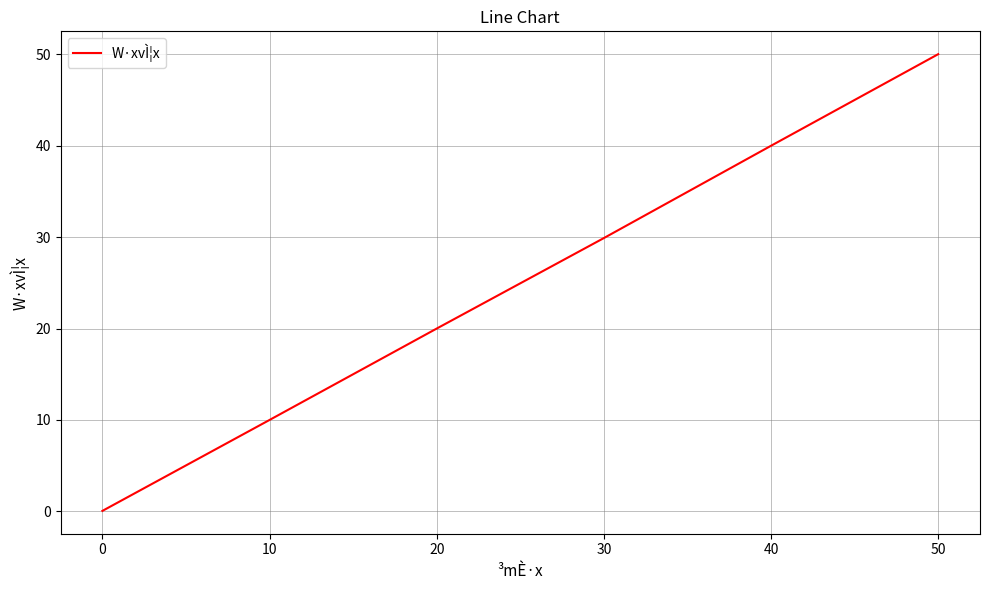

List the labels in order of value, smallest first.

0, 10, 20, 30, 40, 50